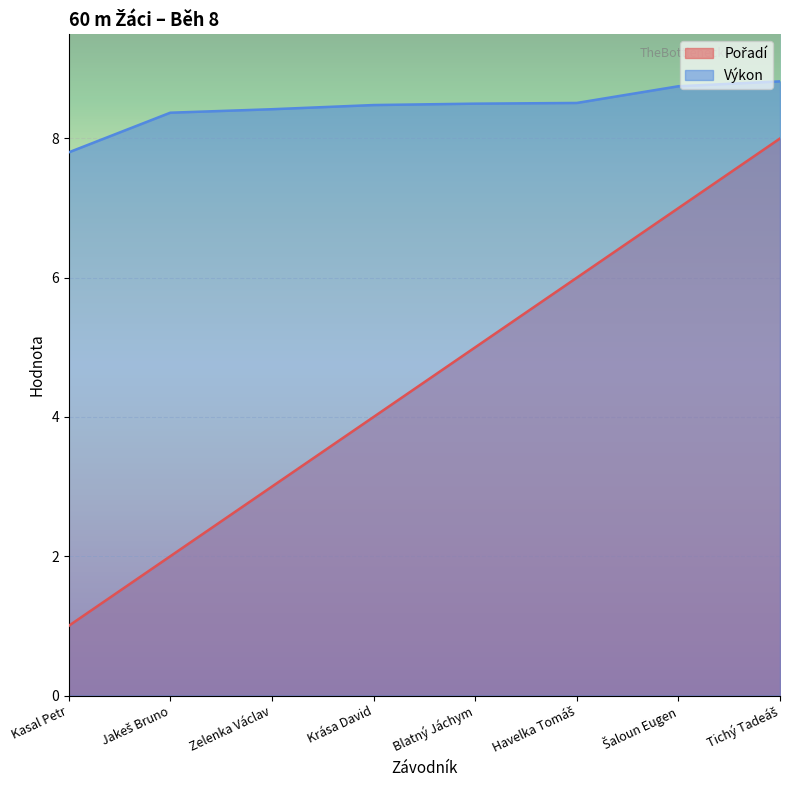

Does the chart display data point markers on the line(s)?

No